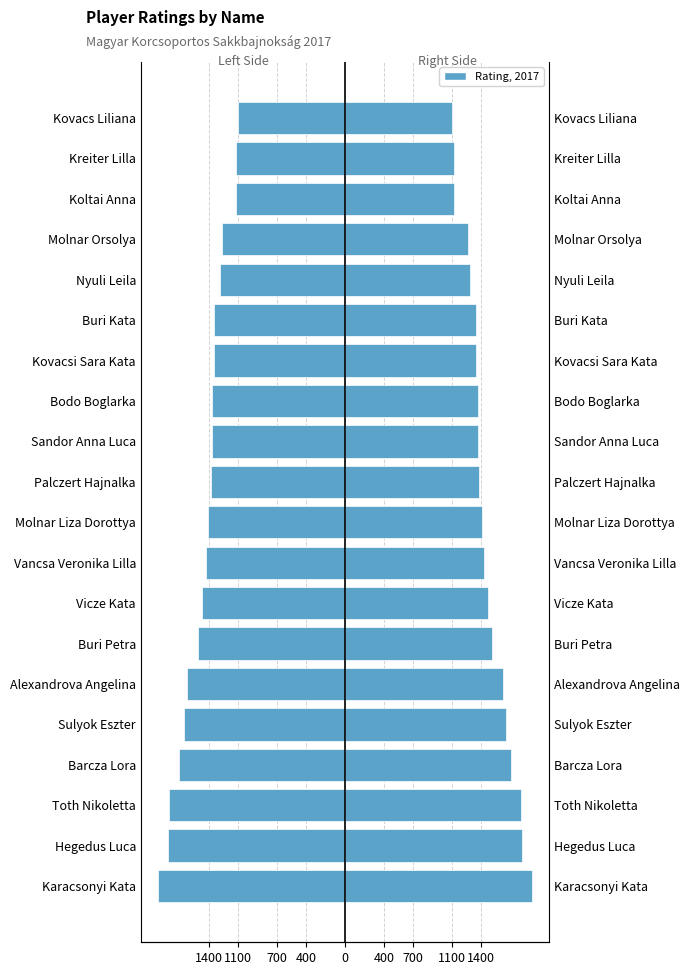

How many values in the Rating (Left) series are below -1381?

10